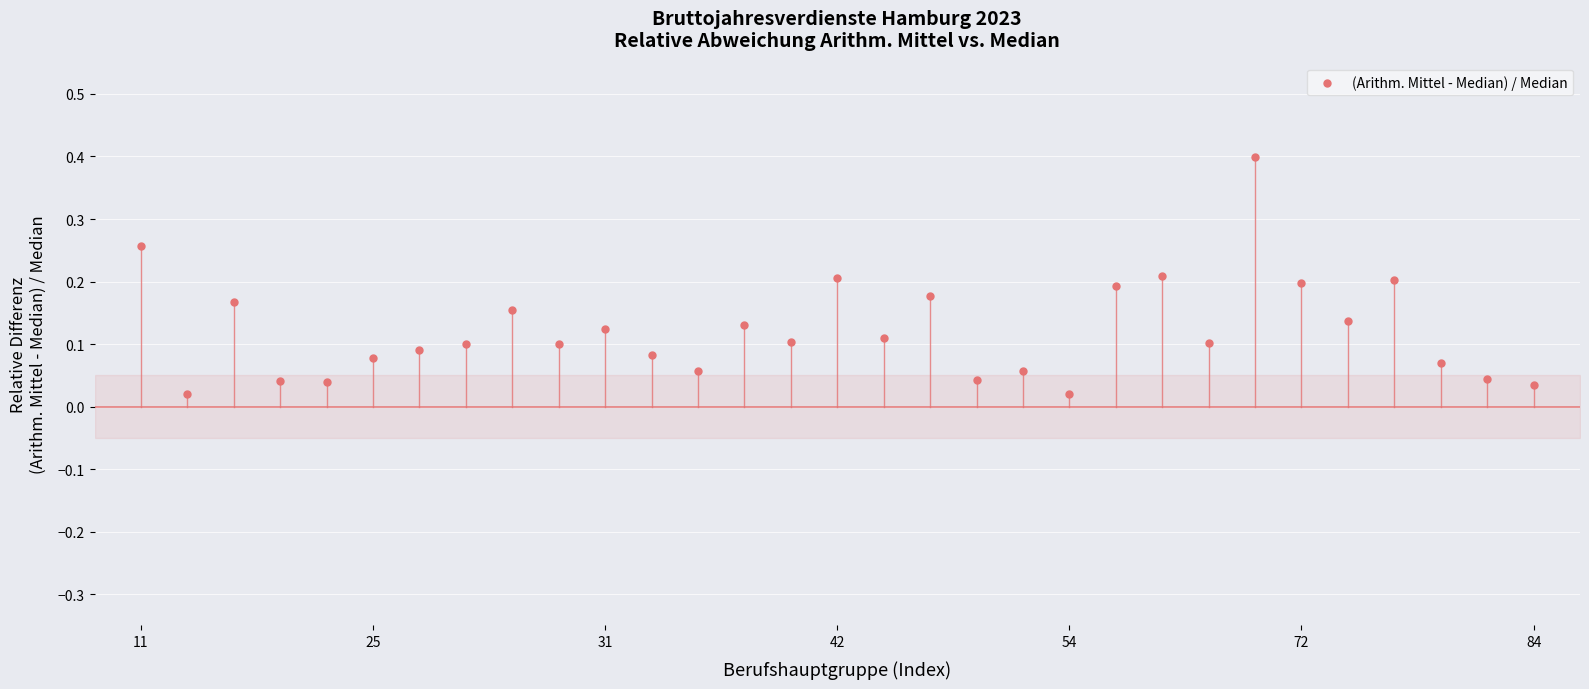

What is the range of Y values (max minus min)?

0.4